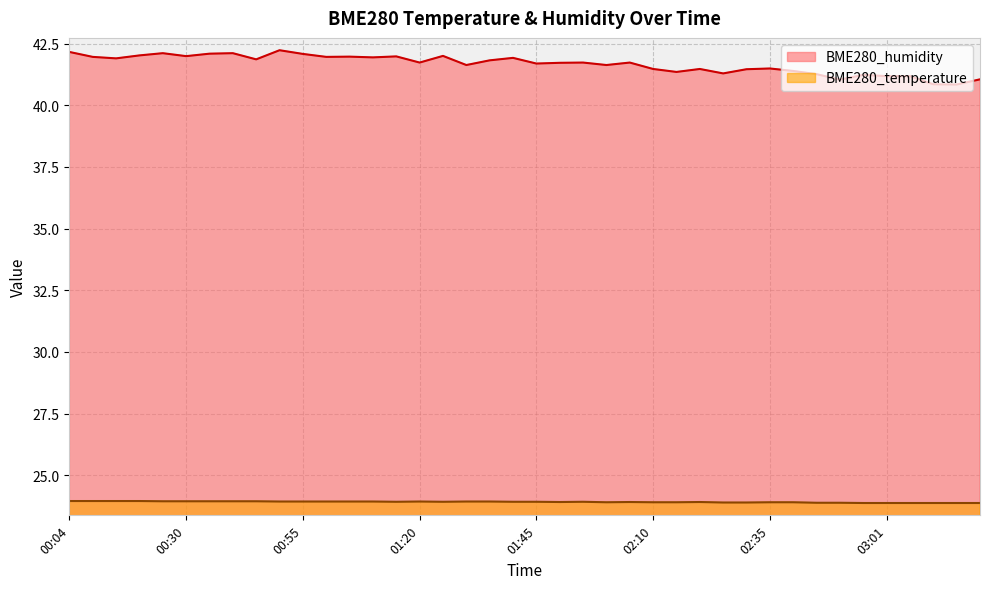

True or false: BME280_humidity and BME280_temperature intersect in this chart.

False